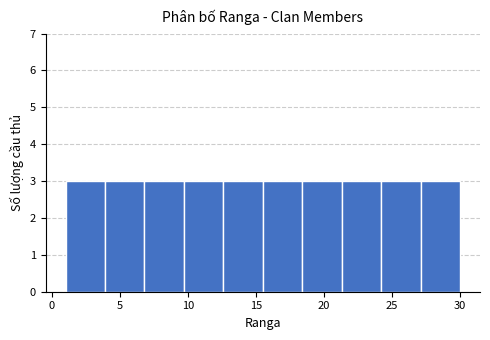

How tall is the bar that spans 3.9 to 6.8 on the x-axis? Neither the bar edges nor the heights are printed on the chart, so give them approximately, as read against the axes.

3